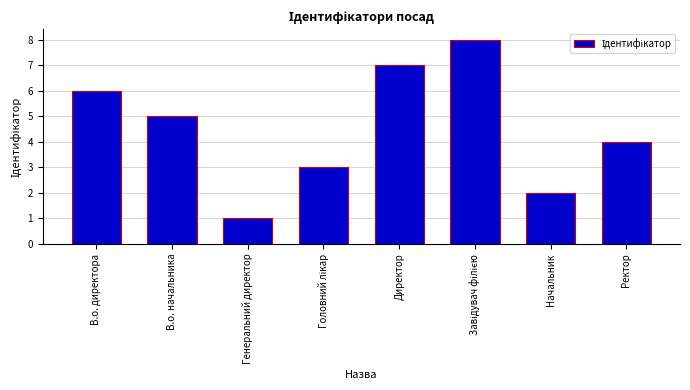

What is the label of the 8th bar from the left?

Ректор